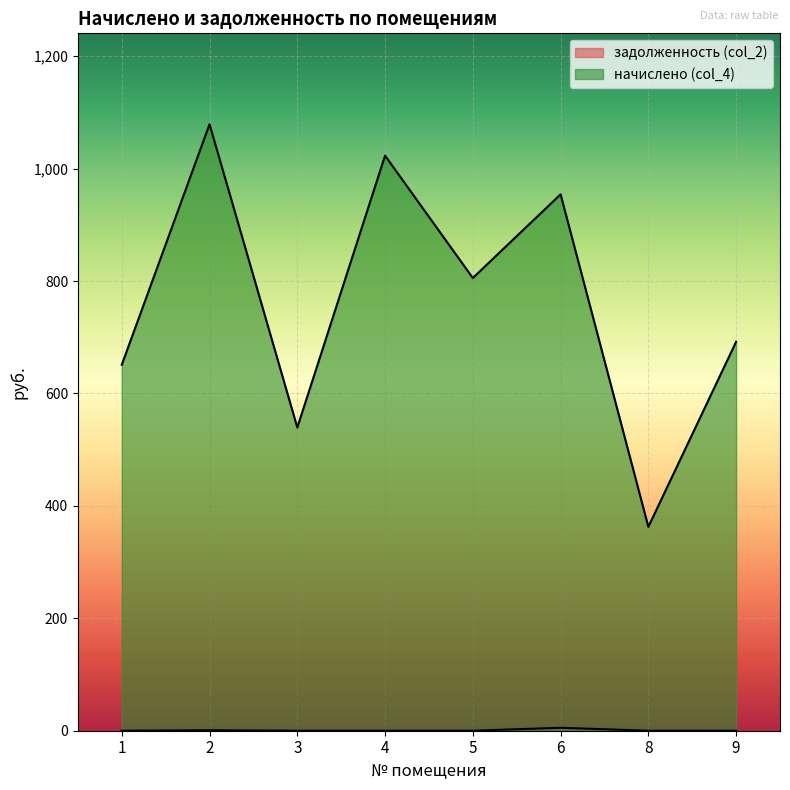

True or false: начислено (col_4) and задолженность (col_2) cross at least once.

False